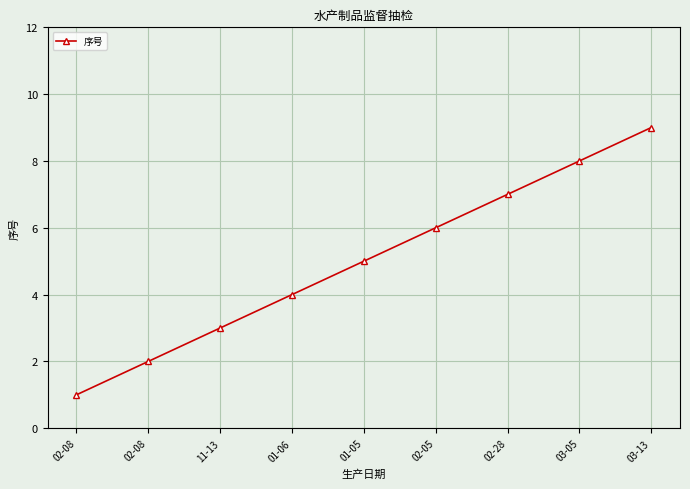

How many values are below 5?

4